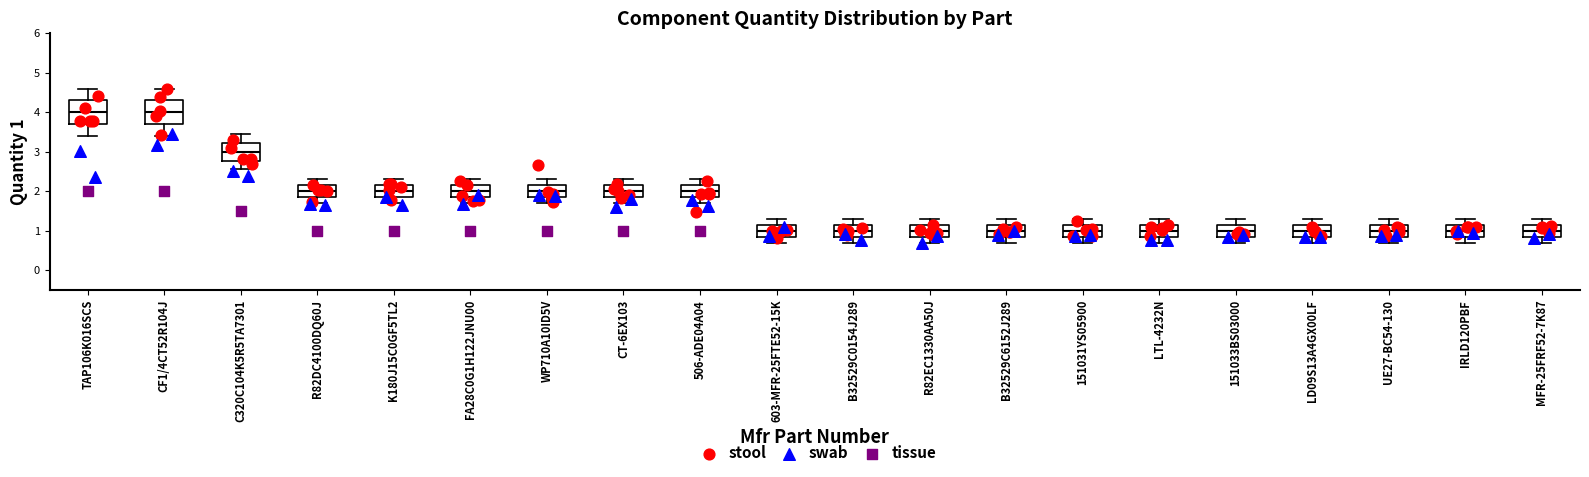

Reading left to right, read every box against the y-axis: the position of its median line, the range the box covers, and the ends of its whiskers. The values are not printed on the chart, so give them approximately, as read against the axis.

TAP106K016SCS: median 4.0, box 3.7 to 4.3, whiskers 3.4 to 4.6
CF1/4CT52R104J: median 4.0, box 3.7 to 4.3, whiskers 3.4 to 4.6
C320C104K5R5TA7301: median 3.0, box 2.8 to 3.2, whiskers 2.6 to 3.5
R82DC4100DQ60J: median 2.0, box 1.9 to 2.2, whiskers 1.7 to 2.3
K180J15C0GF5TL2: median 2.0, box 1.9 to 2.2, whiskers 1.7 to 2.3
FA28C0G1H122JNU00: median 2.0, box 1.9 to 2.2, whiskers 1.7 to 2.3
WP710A10ID5V: median 2.0, box 1.9 to 2.2, whiskers 1.7 to 2.3
CT-6EX103: median 2.0, box 1.9 to 2.2, whiskers 1.7 to 2.3
506-ADE04A04: median 2.0, box 1.9 to 2.2, whiskers 1.7 to 2.3
603-MFR-25FTE52-15K: median 1.0, box 0.9 to 1.2, whiskers 0.7 to 1.3
B32529C0154J289: median 1.0, box 0.9 to 1.2, whiskers 0.7 to 1.3
R82EC1330AA50J: median 1.0, box 0.9 to 1.2, whiskers 0.7 to 1.3
B32529C6152J289: median 1.0, box 0.9 to 1.2, whiskers 0.7 to 1.3
151031YS05900: median 1.0, box 0.9 to 1.2, whiskers 0.7 to 1.3
LTL-4232N: median 1.0, box 0.9 to 1.2, whiskers 0.7 to 1.3
151033BS03000: median 1.0, box 0.9 to 1.2, whiskers 0.7 to 1.3
LD09S13A4GX00LF: median 1.0, box 0.9 to 1.2, whiskers 0.7 to 1.3
UE27-BC54-130: median 1.0, box 0.9 to 1.2, whiskers 0.7 to 1.3
IRLD120PBF: median 1.0, box 0.9 to 1.2, whiskers 0.7 to 1.3
MFR-25FRF52-7K87: median 1.0, box 0.9 to 1.2, whiskers 0.7 to 1.3